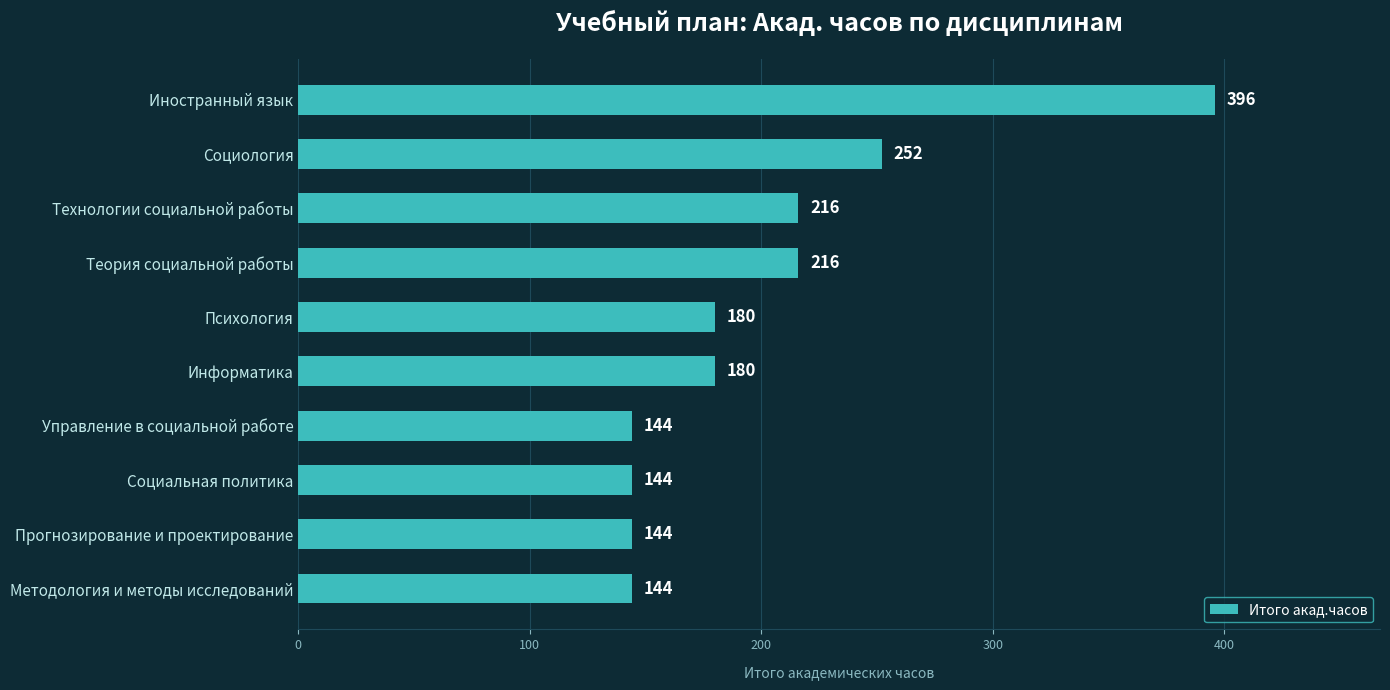

What is the difference between the maximum and minimum values?

252